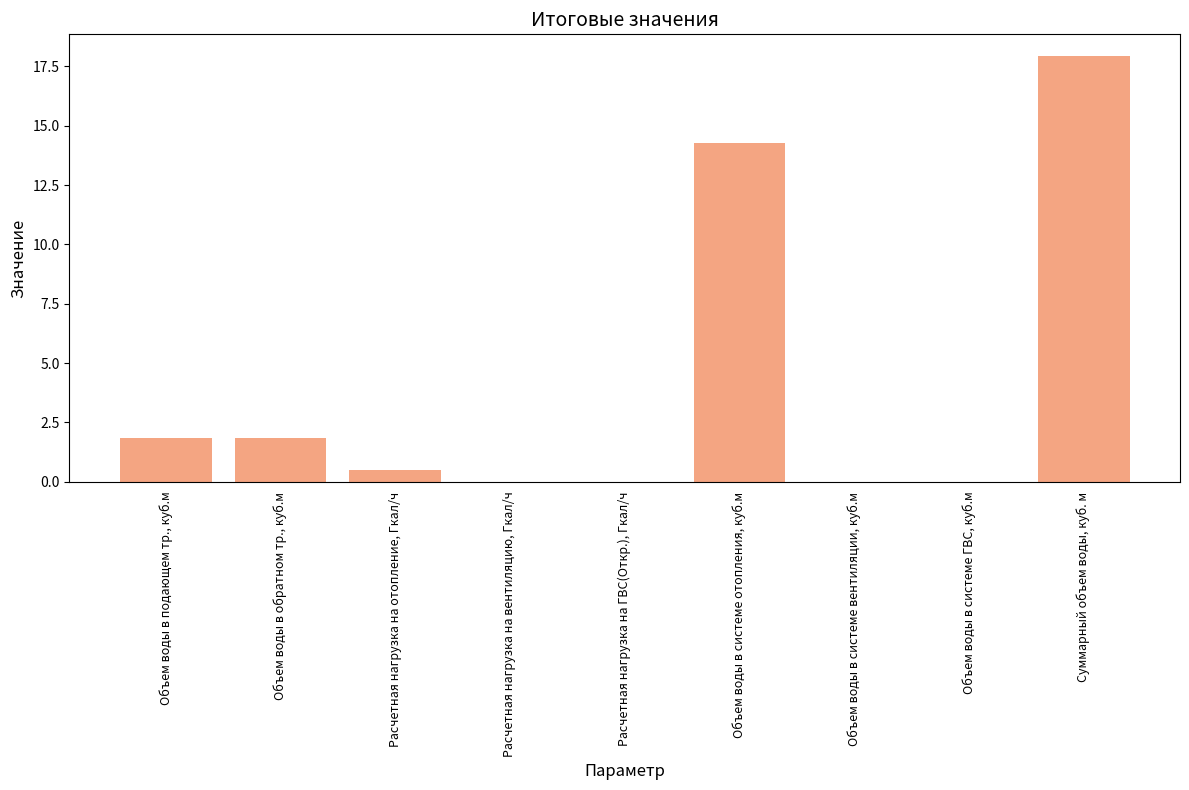

Between Объем воды в системе ГВС, куб.м and Расчетная нагрузка на отопление, Гкал/ч, which is larger?

Расчетная нагрузка на отопление, Гкал/ч